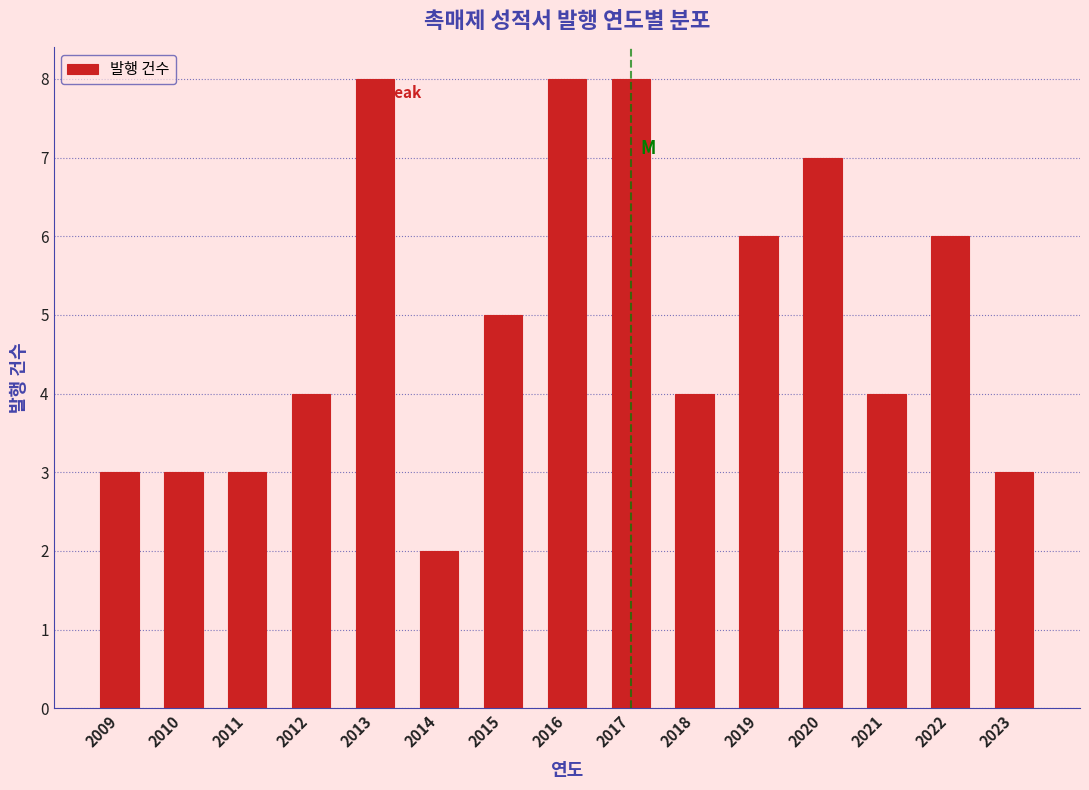

Reading right to left, extract all data points from this chart.

2023=3	2022=6	2021=4	2020=7	2019=6	2018=4	2017=8	2016=8	2015=5	2014=2	2013=8	2012=4	2011=3	2010=3	2009=3